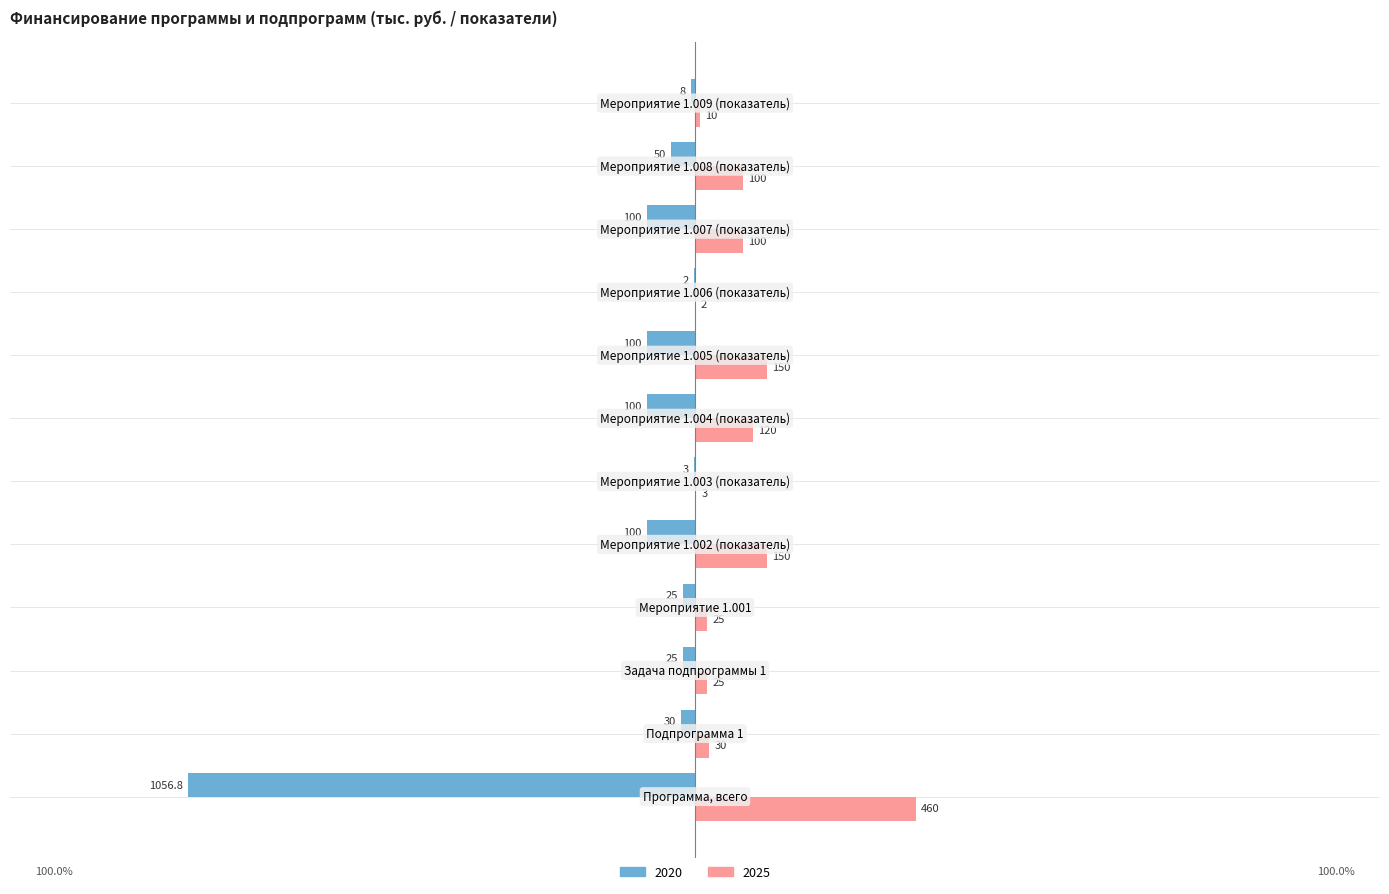

Which series has the largest total across all categories?

2025